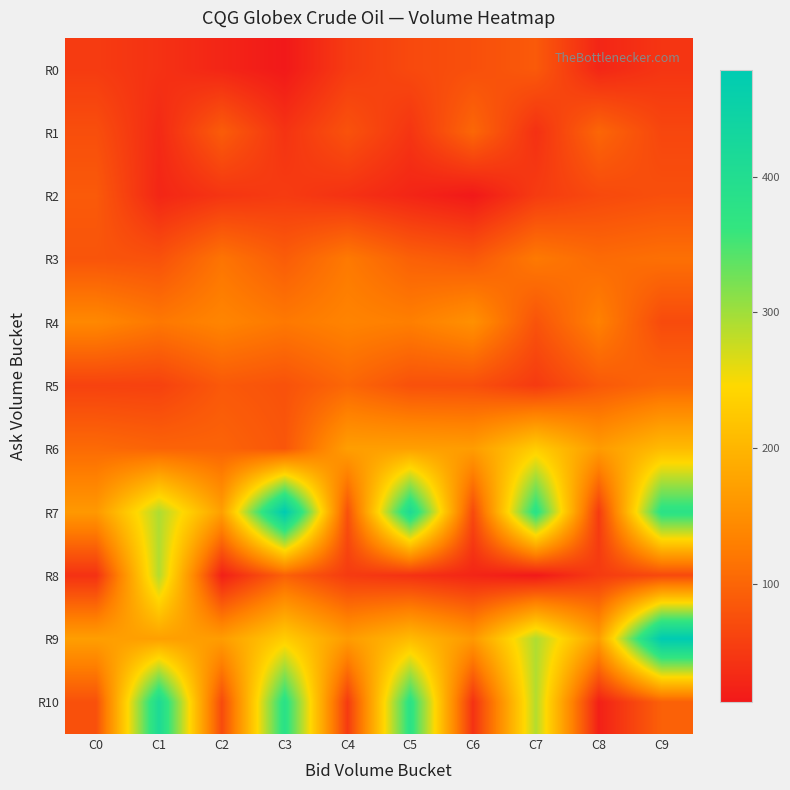

Reading left to right, list all the values displayed in this chart.

R0: C0=52.0	C1=41.0	C2=27.0	C3=13.0	C4=52.0	C5=68.0	C6=75.0	C7=87.0	C8=28.0	C9=45.0
R1: C0=74.0	C1=32.0	C2=90.0	C3=43.0	C4=78.0	C5=45.0	C6=102.0	C7=40.0	C8=101.0	C9=65.0
R2: C0=87.0	C1=28.0	C2=45.0	C3=52.0	C4=41.0	C5=27.0	C6=13.0	C7=52.0	C8=68.0	C9=75.0
R3: C0=81.0	C1=77.0	C2=117.0	C3=90.0	C4=123.0	C5=95.0	C6=85.0	C7=123.0	C8=106.0	C9=112.0
R4: C0=141.0	C1=121.0	C2=137.0	C3=122.0	C4=135.0	C5=129.0	C6=152.0	C7=80.0	C8=132.0	C9=70.0
R5: C0=60.0	C1=59.0	C2=86.0	C3=78.0	C4=102.0	C5=77.0	C6=75.0	C7=51.0	C8=86.0	C9=102.0
R6: C0=106.0	C1=98.0	C2=98.0	C3=83.0	C4=170.0	C5=172.0	C6=168.0	C7=231.0	C8=166.0	C9=207.0
R7: C0=162.5	C1=291.5	C2=170.5	C3=478.5	C4=76.5	C5=411.5	C6=68.5	C7=380.5	C8=51.5	C9=377.5
R8: C0=41.0	C1=289.0	C2=21.0	C3=95.0	C4=52.0	C5=41.0	C6=27.0	C7=13.0	C8=52.0	C9=68.0
R9: C0=170.0	C1=172.0	C2=168.0	C3=231.0	C4=166.0	C5=207.0	C6=162.5	C7=291.5	C8=170.5	C9=478.5
R10: C0=76.5	C1=411.5	C2=68.5	C3=380.5	C4=51.5	C5=377.5	C6=41.0	C7=289.0	C8=21.0	C9=95.0